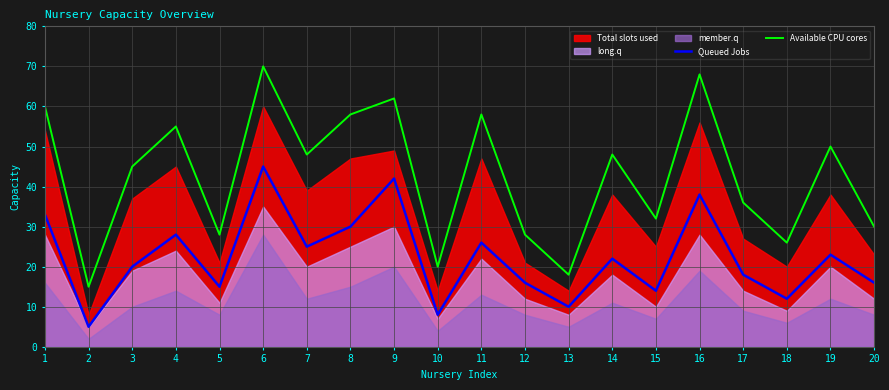

What is the sum of the Queued Jobs values at 13 and 8?

40